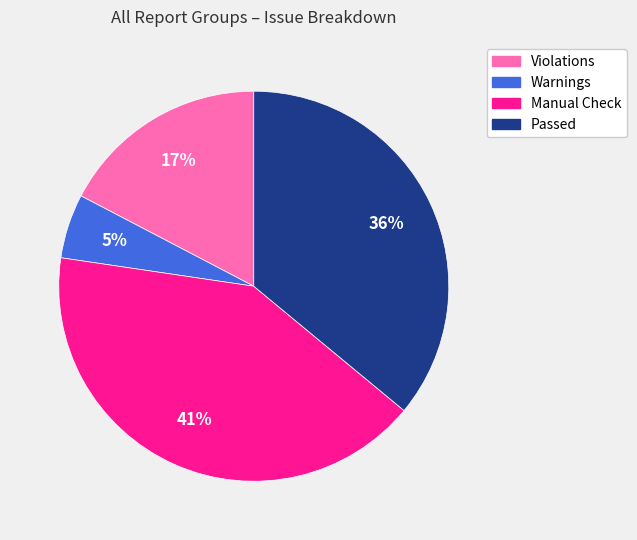

What is the largest slice in the pie chart?

Manual Check